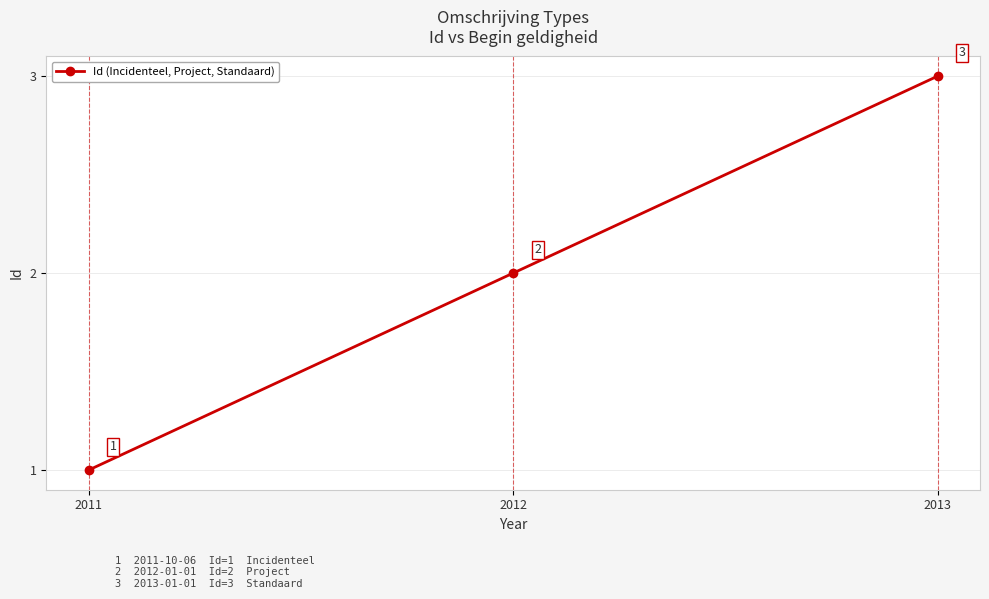

How many data points are less than 2?

1